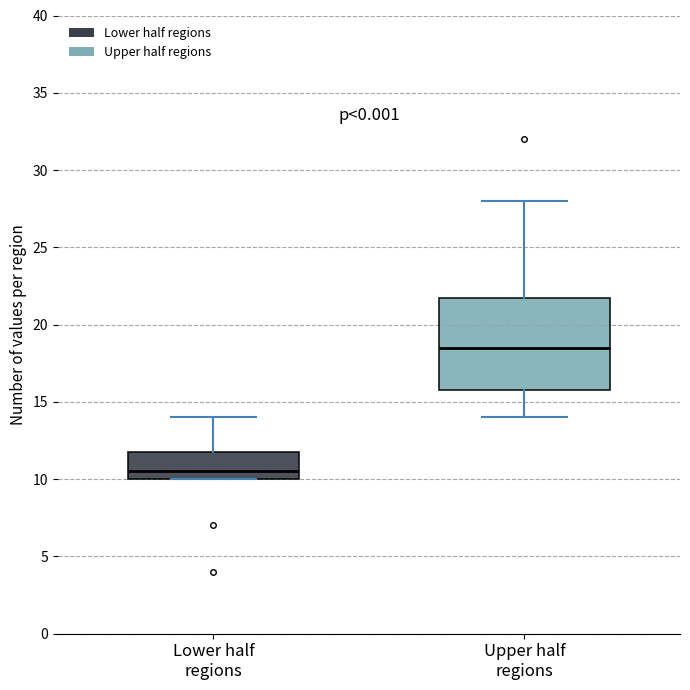

Which box has the lowest median line?

Lower half regions